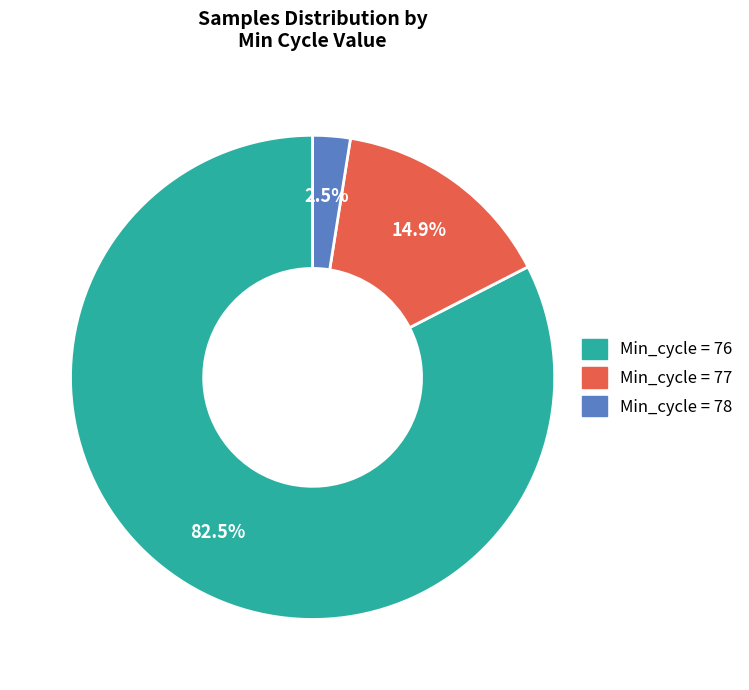

Does any single category account for the majority?

Yes